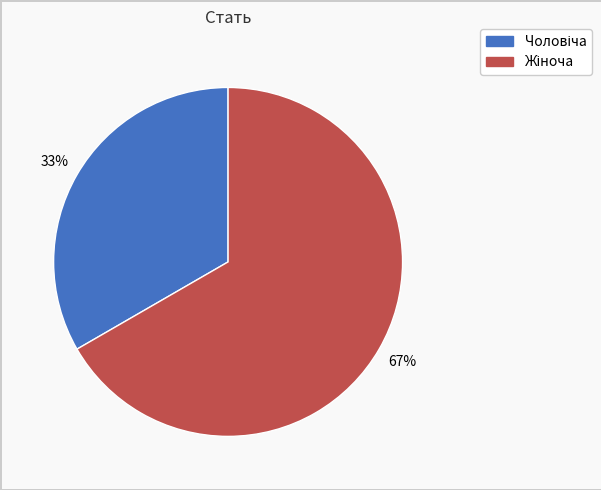

Is there any slice that represents more than half of the pie?

Yes